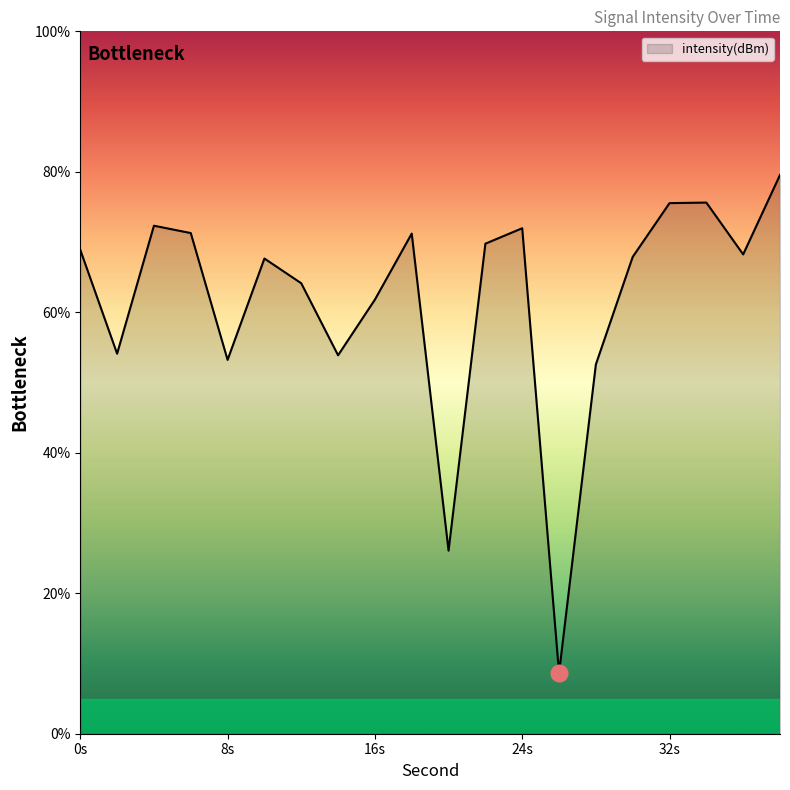

What is the minimum value shown in the chart?

8.6